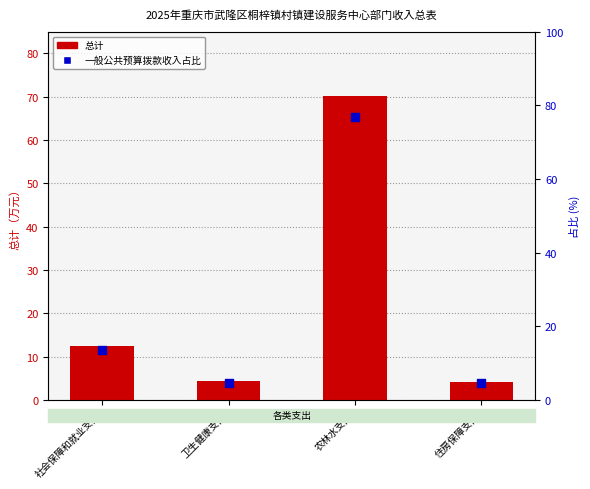

What are all the series names shown in the legend?

总计, 一般公共预算拨款收入占比